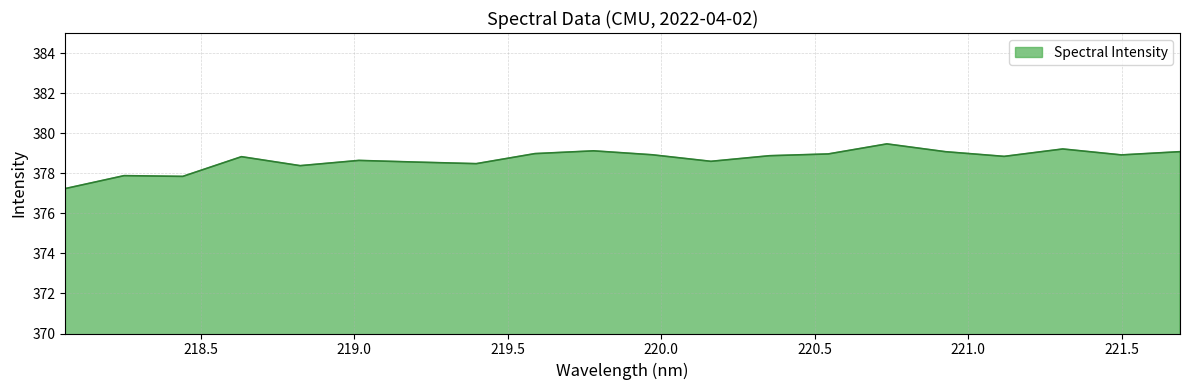

What is the difference between the maximum and minimum values?

2.2